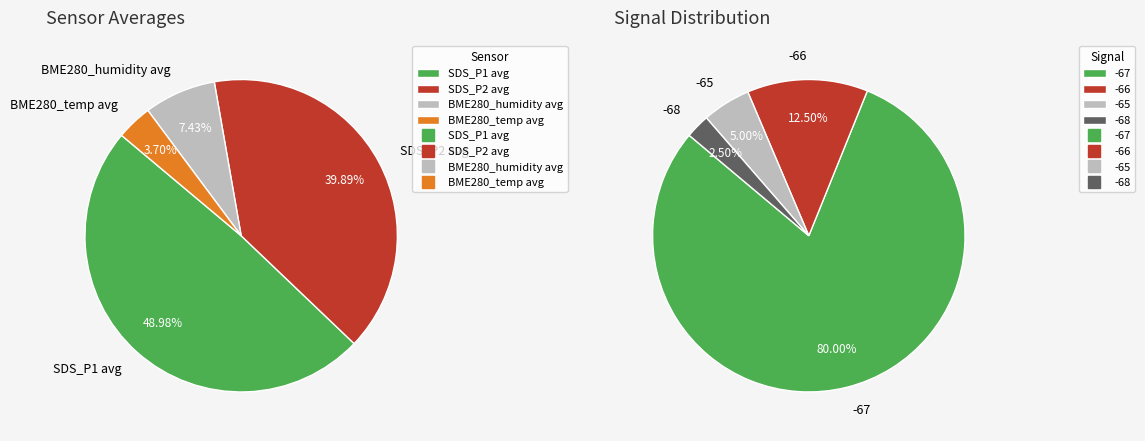

Is BME280_humidity the majority of the pie?

No